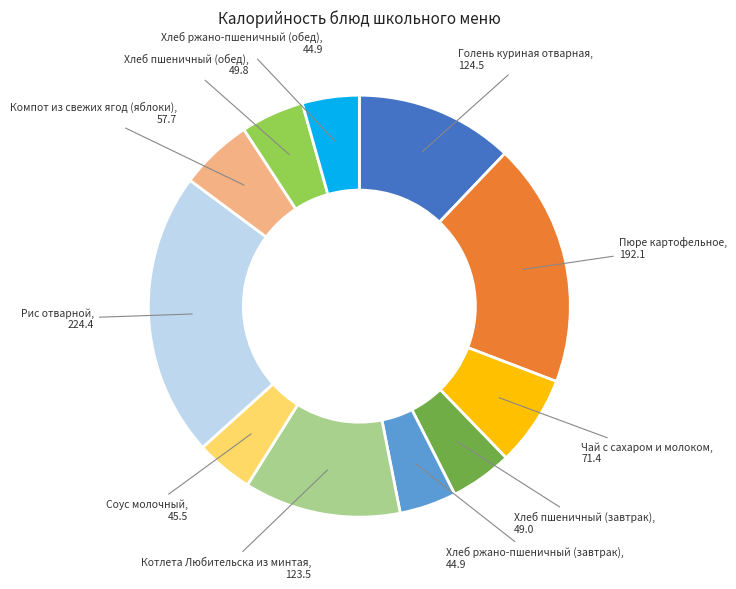

Does any single category account for the majority?

No